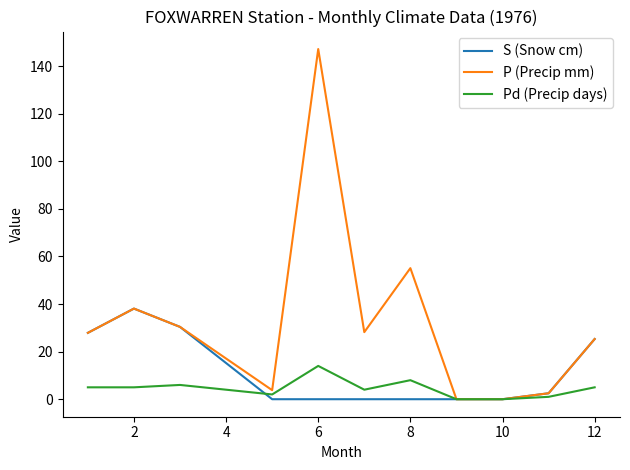

Which series has the largest total across all categories?

P (Precip mm)